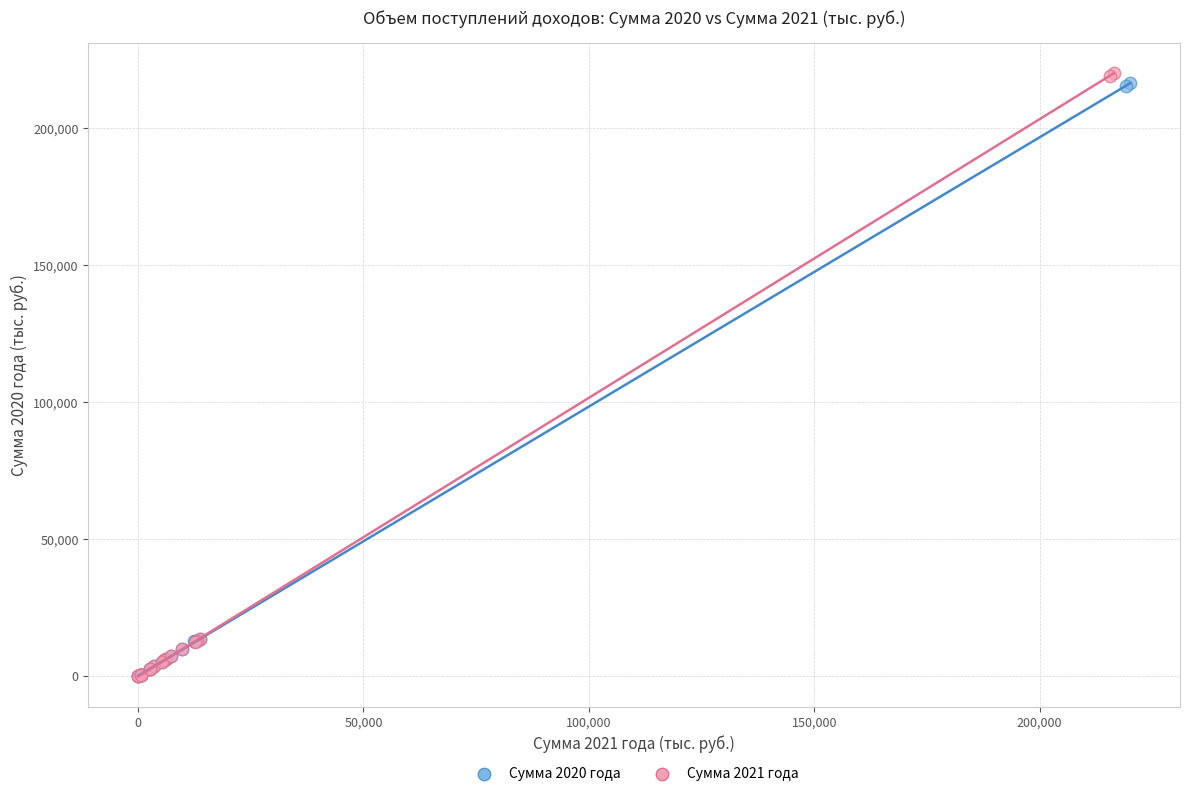

What are all the series names shown in the legend?

Сумма 2020 года, Сумма 2021 года